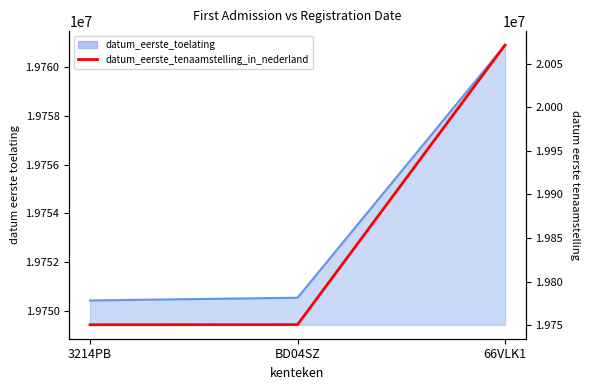

What is the maximum value shown in the chart?

20071219